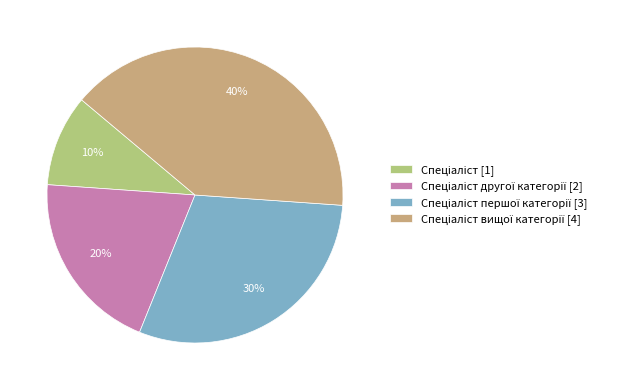

Does any single category account for the majority?

No